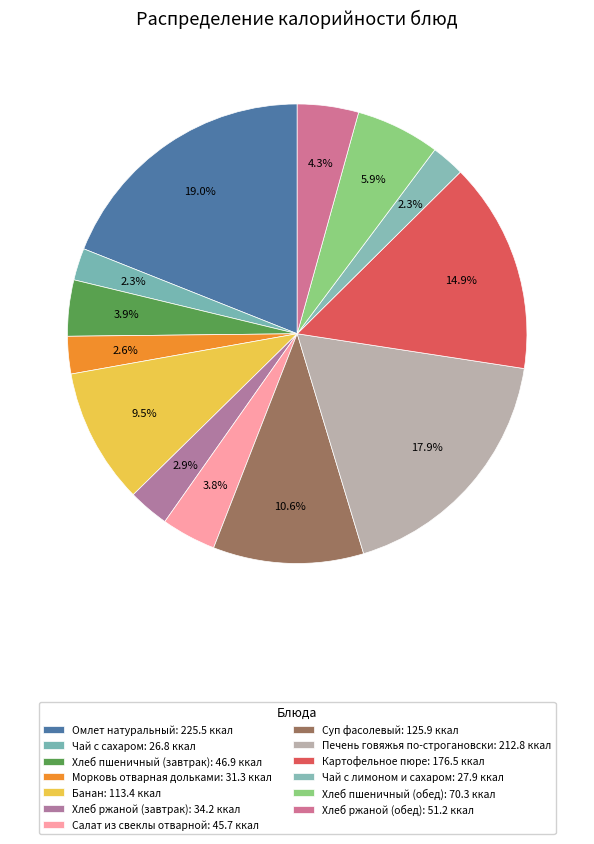

Is it true that Печень говяжья по-строгановски is 18% of the pie?

True